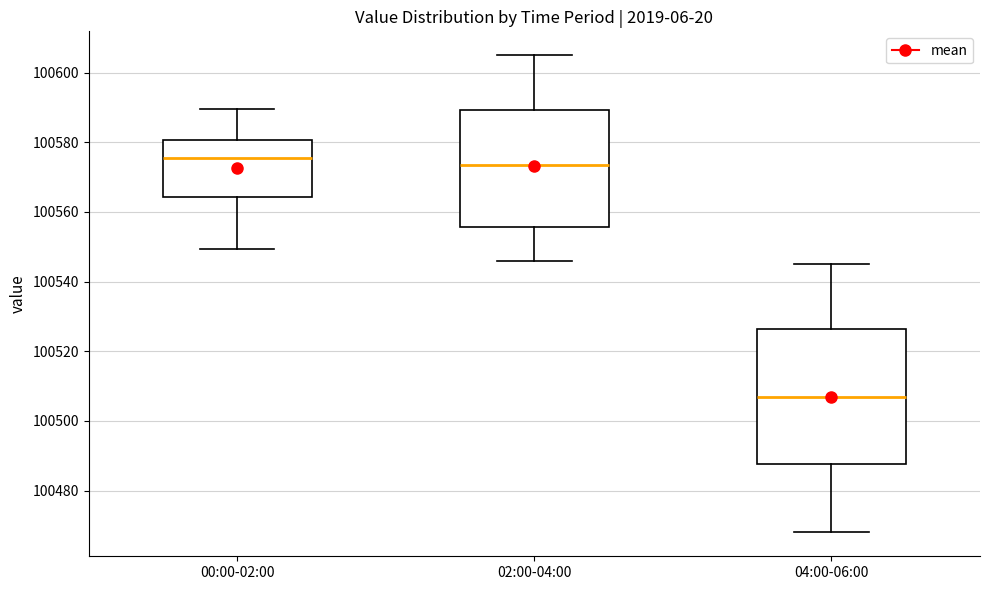

Reading left to right, transcribe this box plot: for each box, give where its median line is, the range the box spans, and where its two whiskers end, as read against the y-axis. The values are not printed on the chart, so give them approximately, as read against the axis.

00:00-02:00: median 100576, box 100564 to 100580, whiskers 100550 to 100590
02:00-04:00: median 100574, box 100556 to 100590, whiskers 100546 to 100606
04:00-06:00: median 100508, box 100488 to 100526, whiskers 100468 to 100546